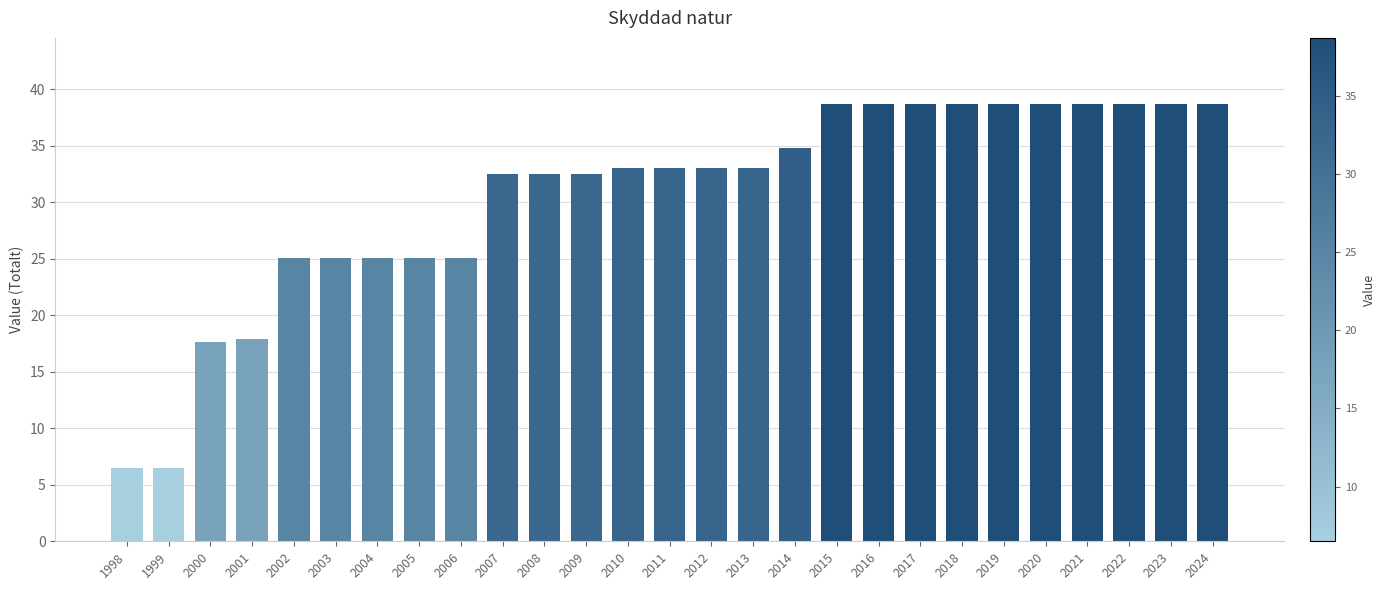

What is the value of the 7th bar from the left?

25.1